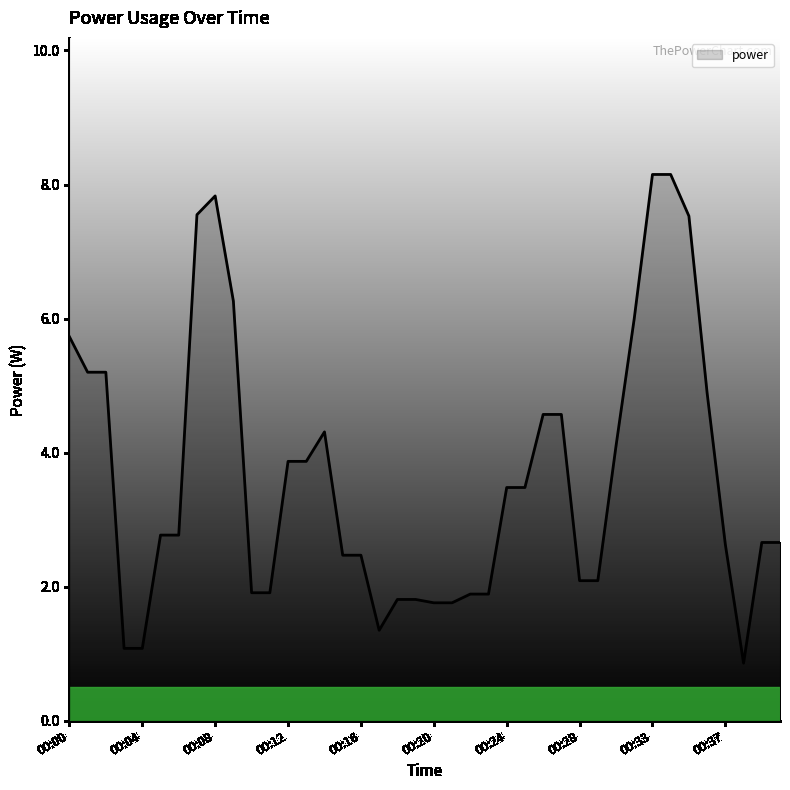

What is the minimum value shown in the chart?

0.9